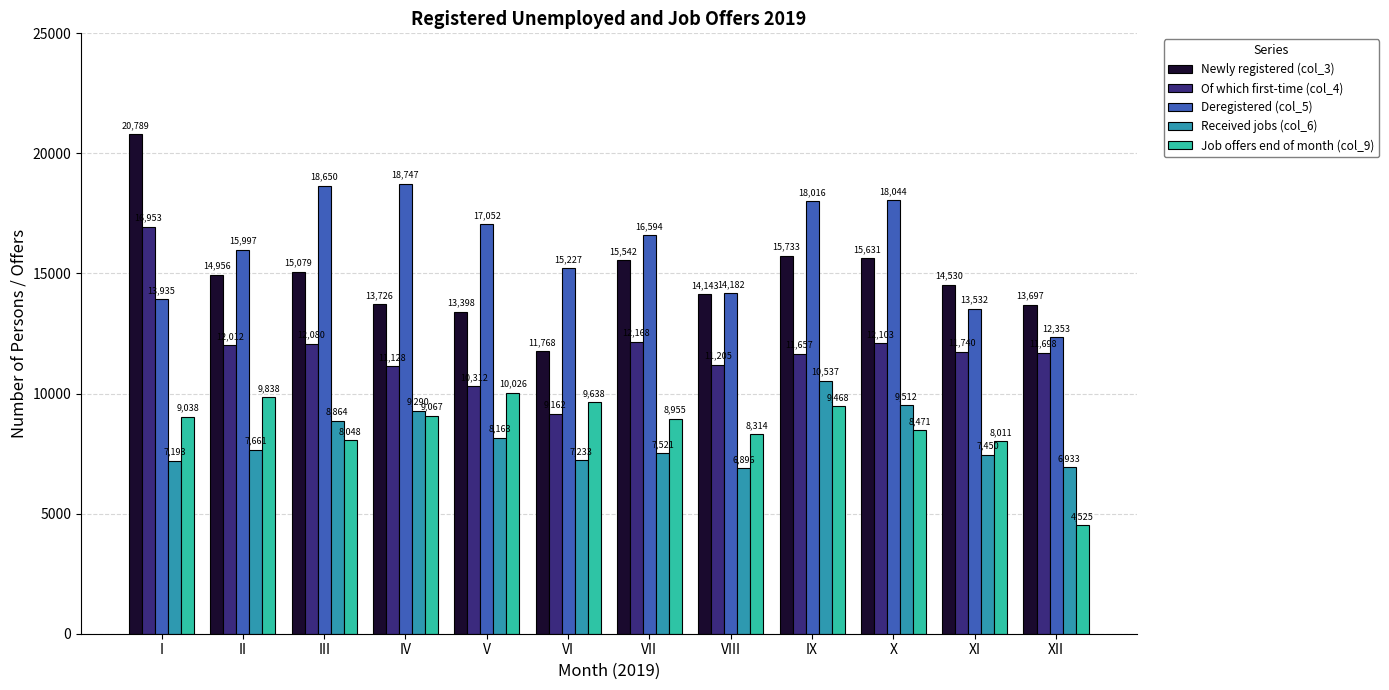

What is the total value across all series at VIII?

54740